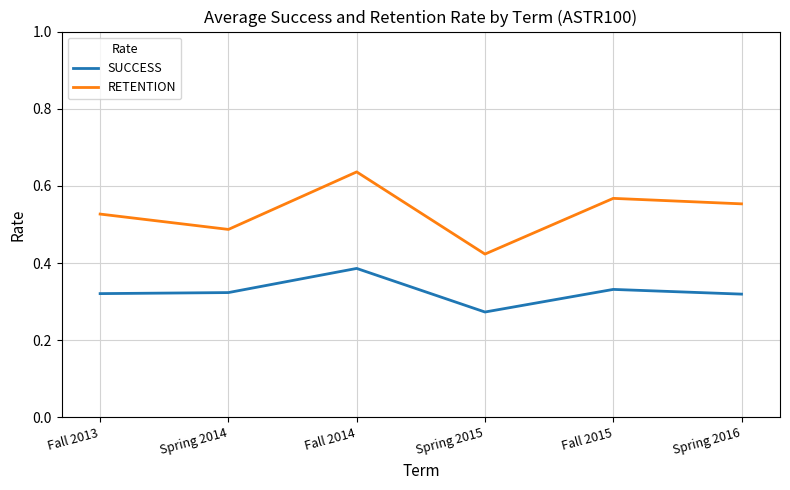

What position from the left is Spring 2016?

6